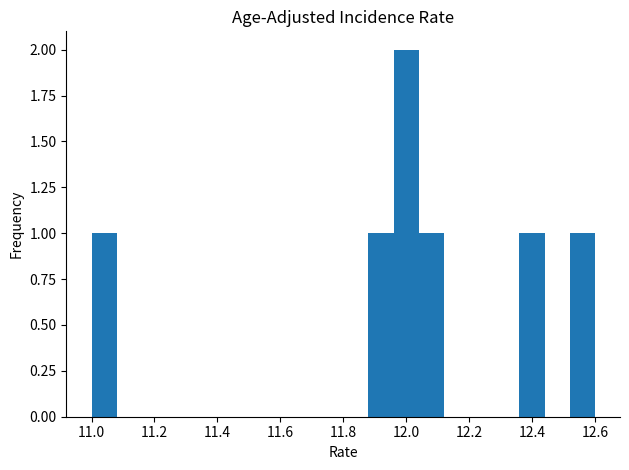

What is the height of the bar covering 12.52 to 12.60 on the x-axis? The values are not printed on the chart, so give them approximately, as read against the axis.

1